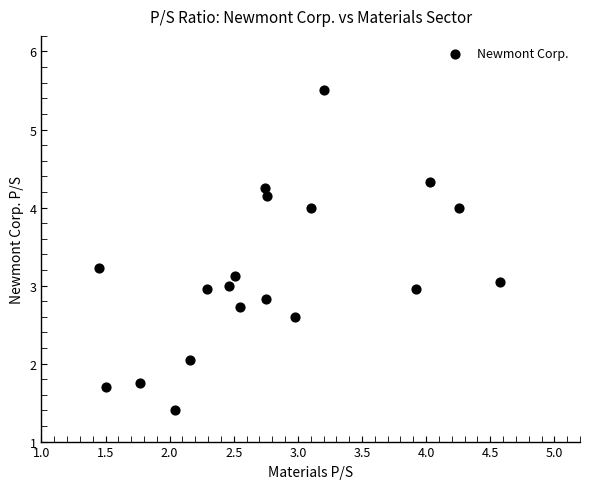

What is the range of Y values (max minus min)?

4.1